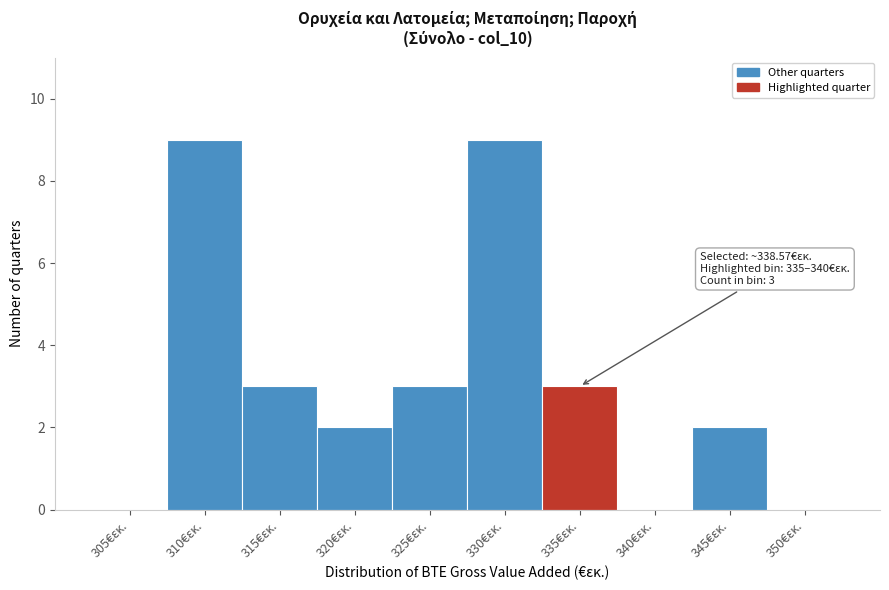

Reading right to left, transcribe all the data shown in this chart.

350€εκ.=0	345€εκ.=2	340€εκ.=0	335€εκ.=3	330€εκ.=9	325€εκ.=3	320€εκ.=2	315€εκ.=3	310€εκ.=9	305€εκ.=0